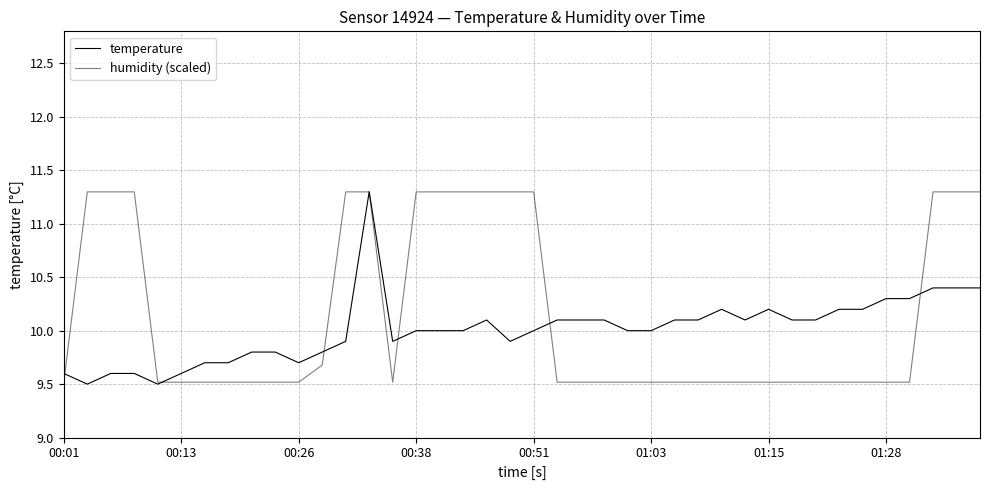

Which series has the widest spread of values?

temperature